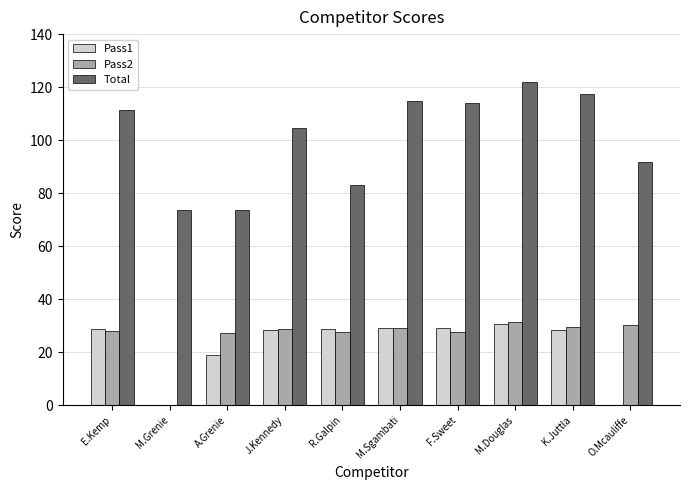

Which series changed the most between R.Galpin and F.Sweet?

Total